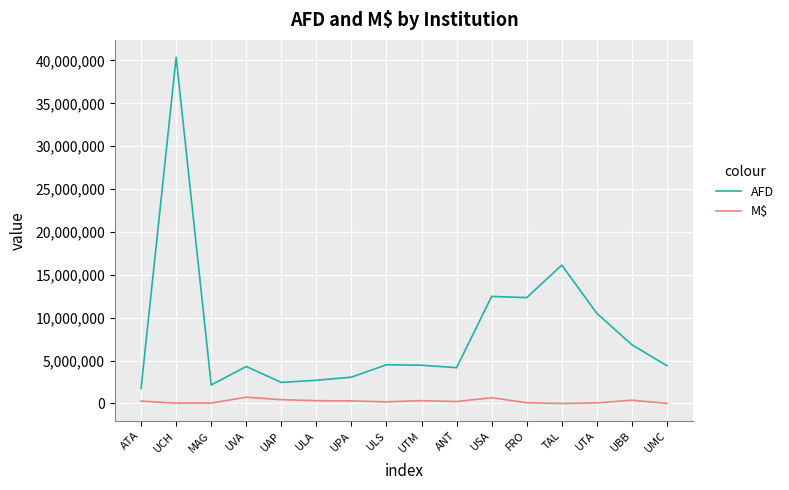

List the series in order of their overall mean, lowest first.

M$, AFD